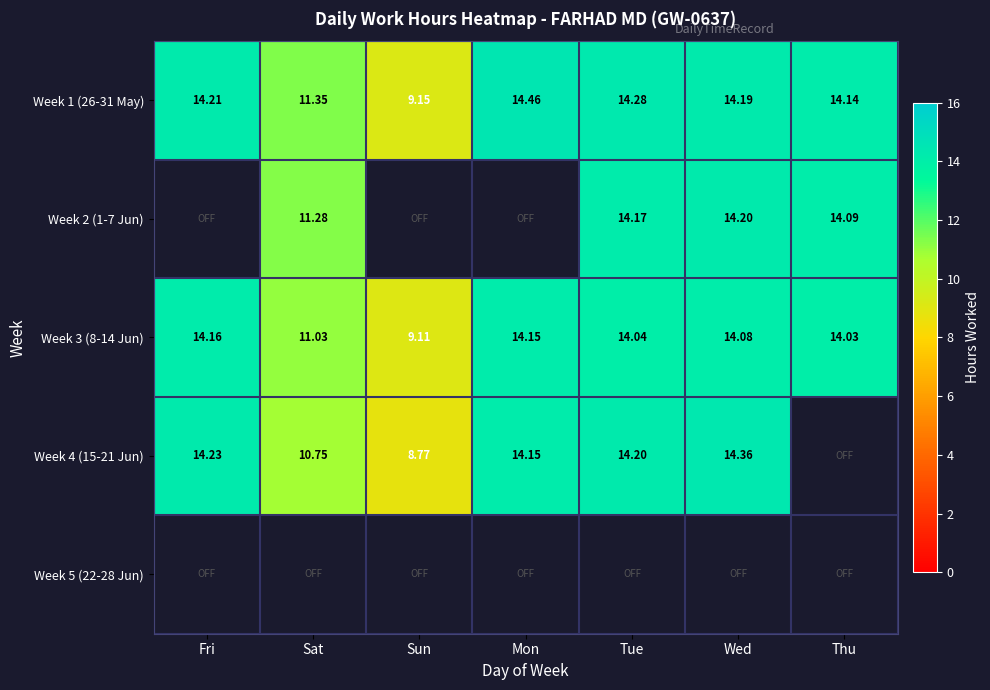

Count the number of data series in this chart.

5